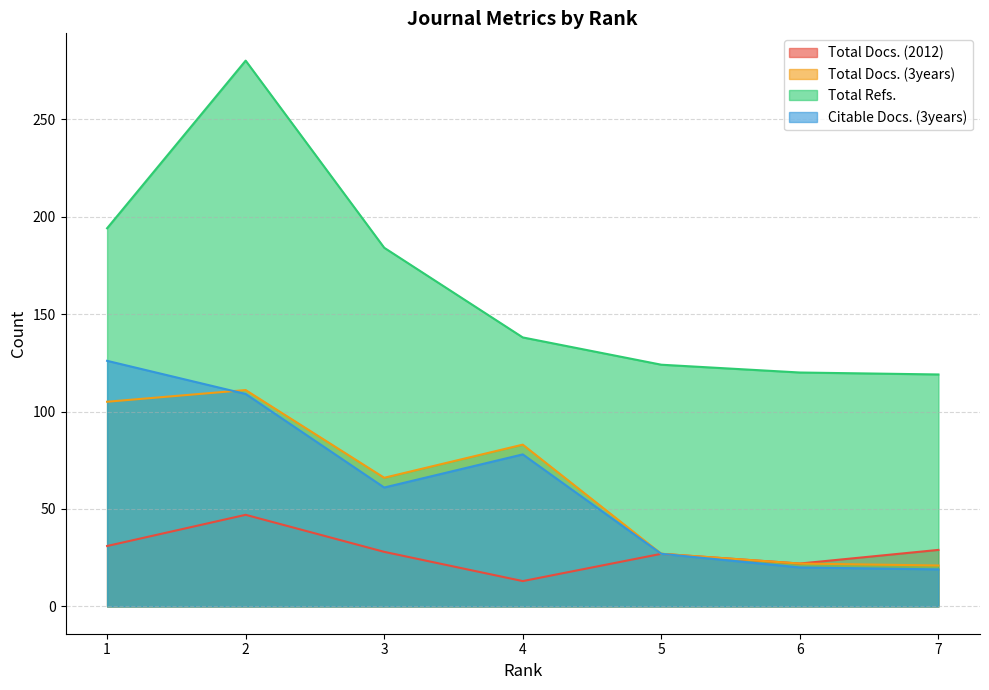

Between which two adjacent categories do Citable Docs. (3years) and Total Docs. (3years) first intersect?

1 and 2